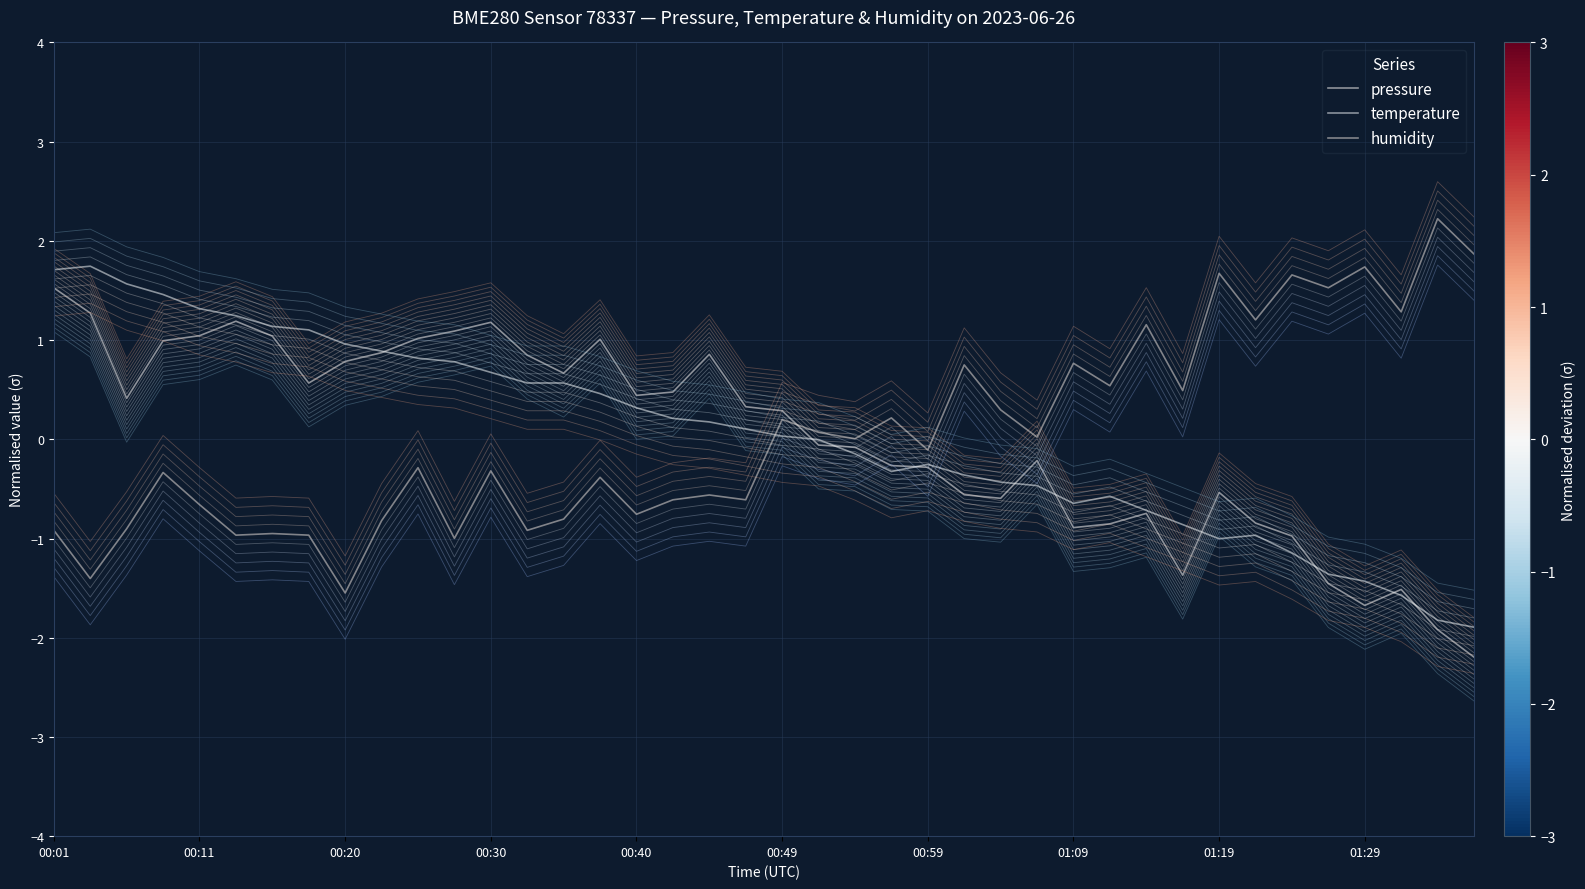

What is the maximum value for pressure?

1.5